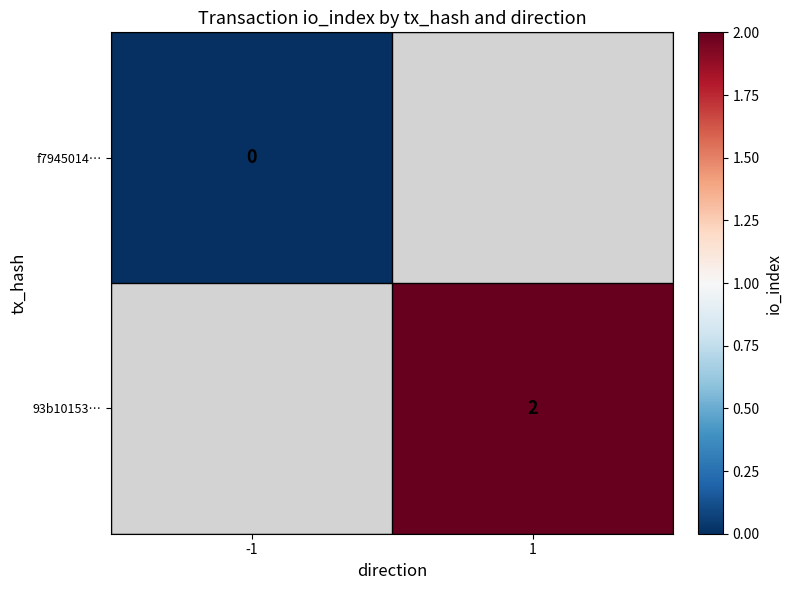

Which has a higher value, -1 or 1?

1